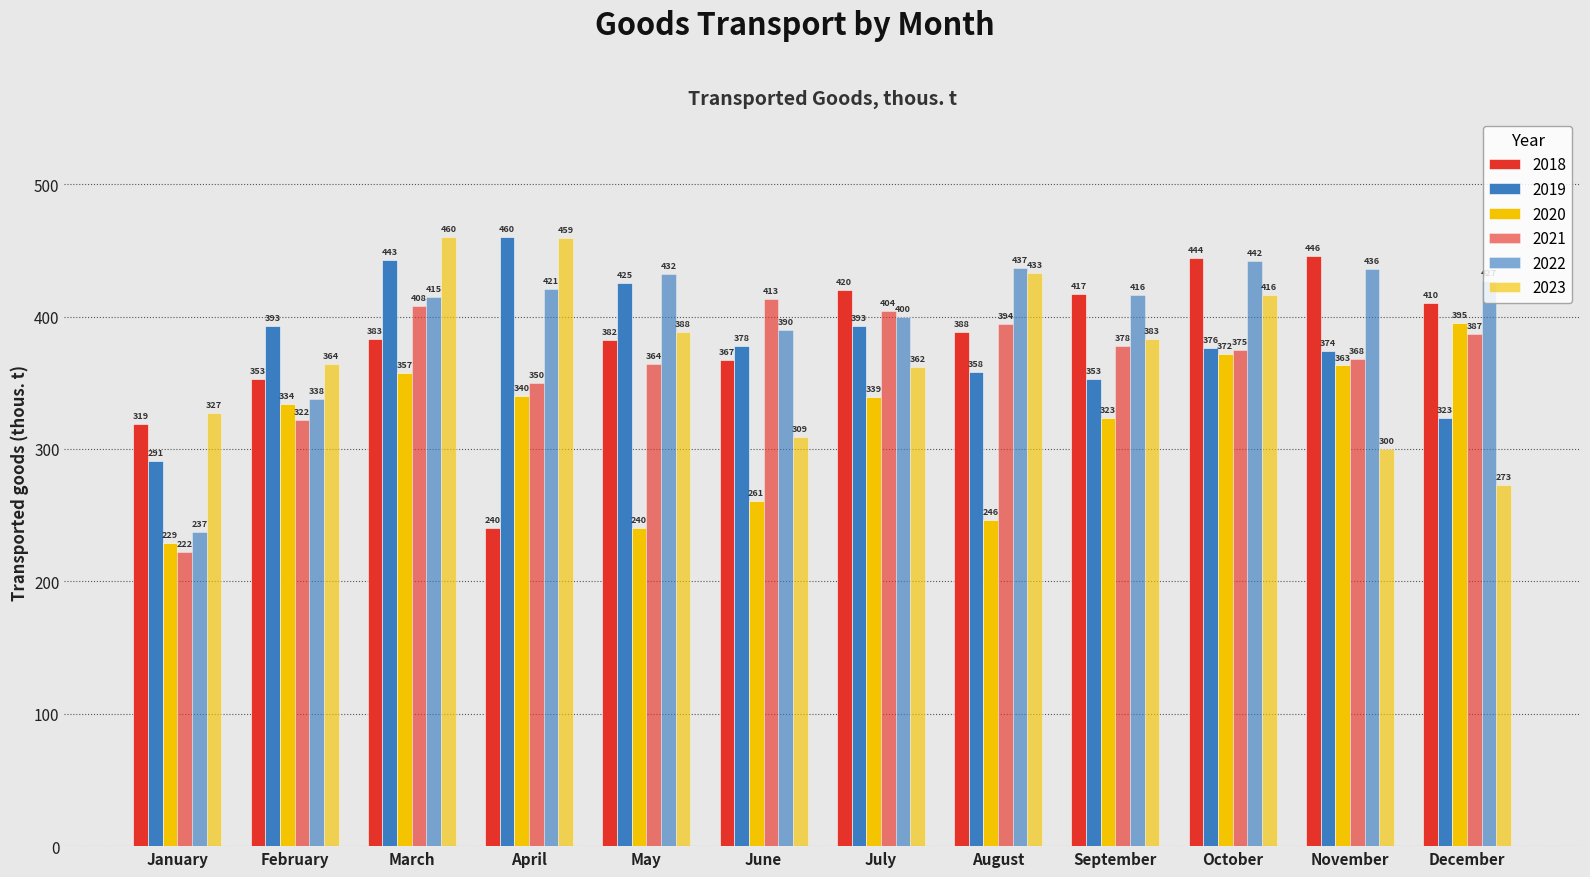

Reading right to left, extract all data points from this chart.

2018: December=410	November=446	October=444	September=417	August=388	July=420	June=367	May=382	April=240	March=383	February=353	January=319
2019: December=323	November=374	October=376	September=353	August=358	July=393	June=378	May=425	April=460	March=443	February=393	January=291
2020: December=395	November=363	October=372	September=323	August=246	July=339	June=261	May=240	April=340	March=357	February=334	January=229
2021: December=387	November=368	October=375	September=378	August=394	July=404	June=413	May=364	April=350	March=408	February=322	January=222
2022: December=427	November=436	October=442	September=416	August=437	July=400	June=390	May=432	April=421	March=415	February=338	January=237
2023: December=273	November=300	October=416	September=383	August=433	July=362	June=309	May=388	April=459	March=460	February=364	January=327